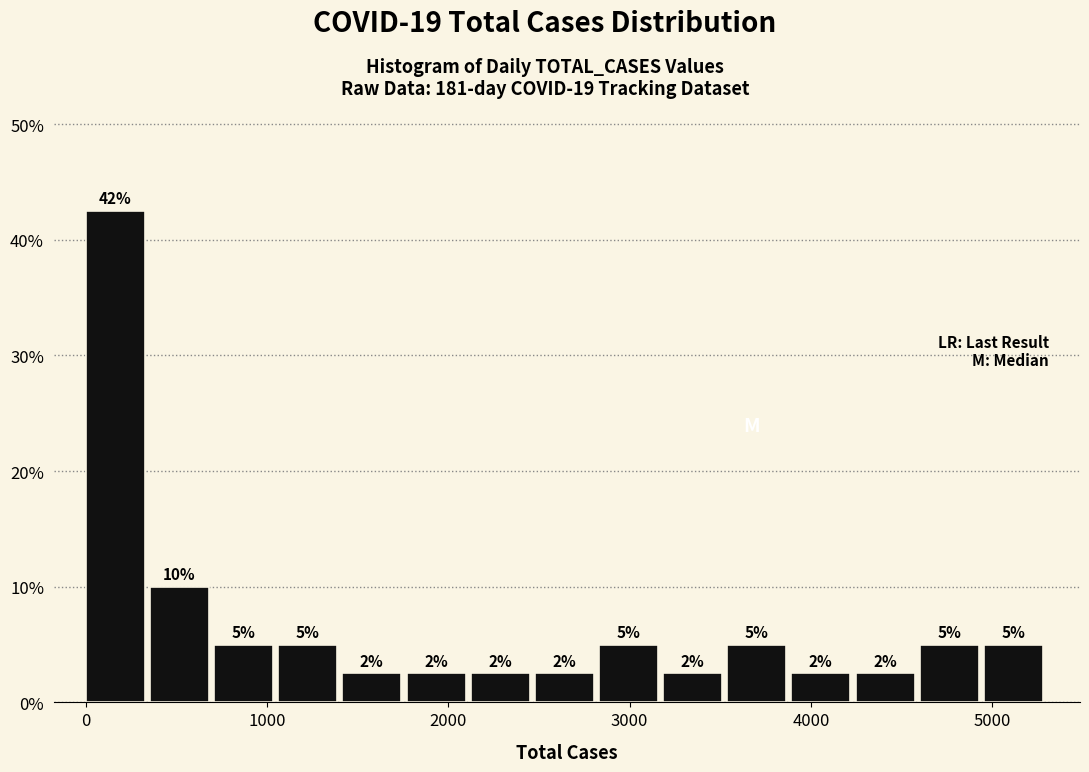

Around what value on the x-axis is the tallest bar? Give the approximate position of its centre, as read against the axis.

200